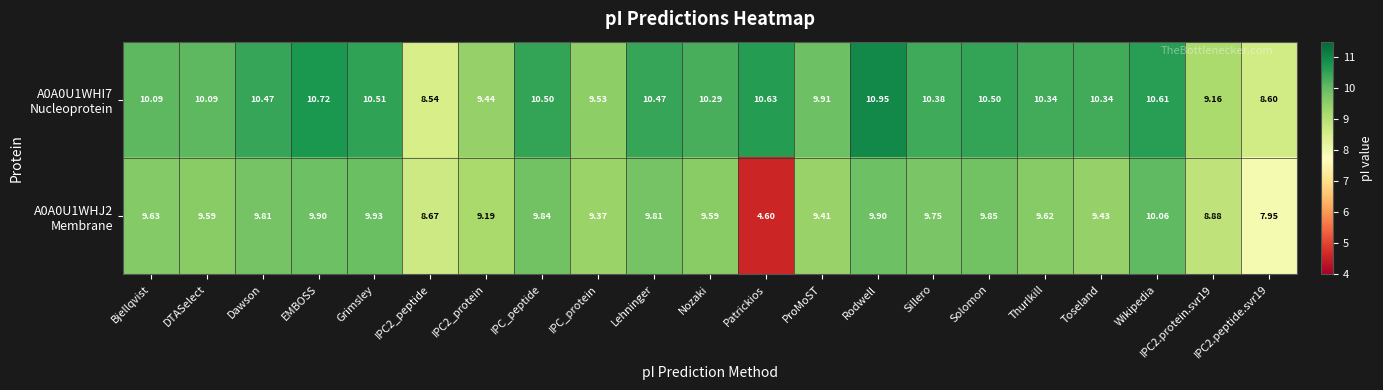

At which category is the sum across all series the highest?

Rodwell